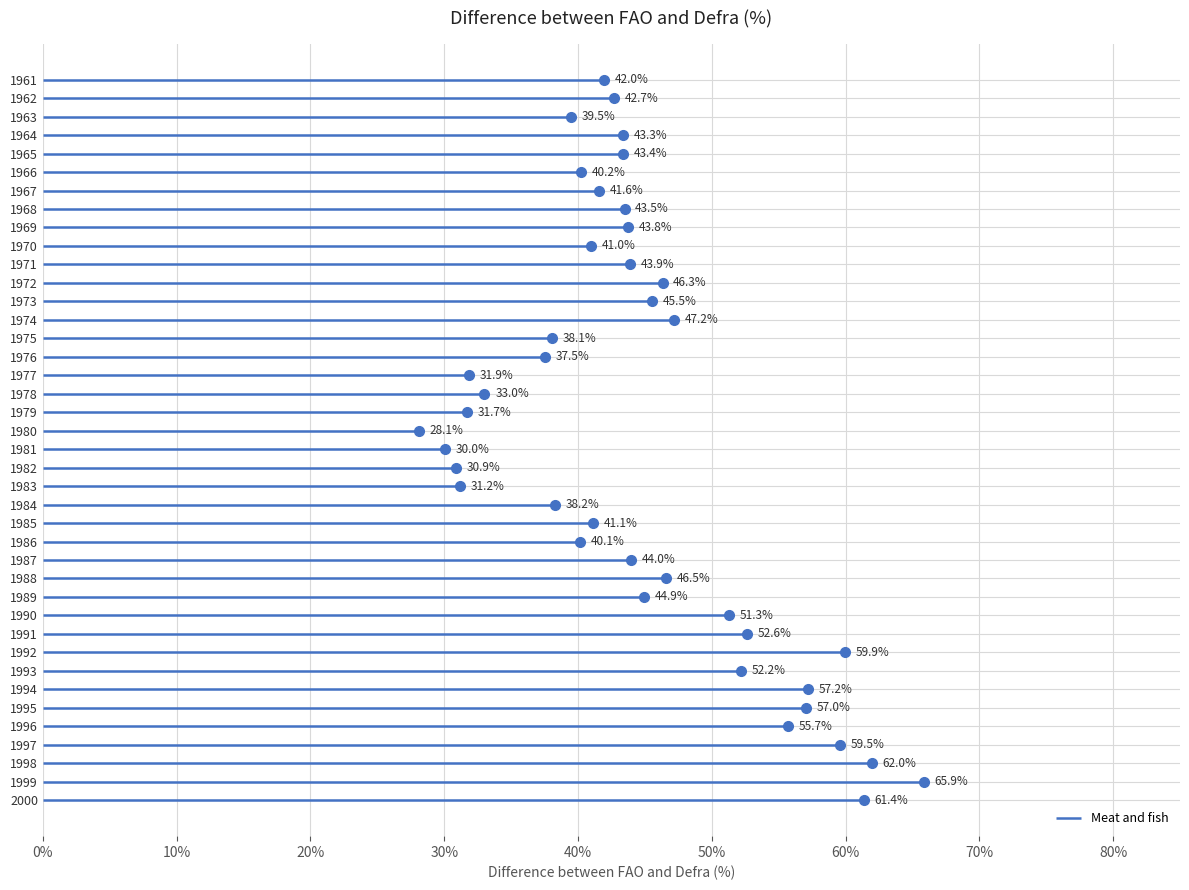

Rank the categories by value from highest to lowest.

1999, 1998, 2000, 1992, 1997, 1994, 1995, 1996, 1991, 1993, 1990, 1974, 1988, 1972, 1973, 1989, 1987, 1971, 1969, 1968, 1965, 1964, 1962, 1961, 1967, 1985, 1970, 1966, 1986, 1963, 1984, 1975, 1976, 1978, 1977, 1979, 1983, 1982, 1981, 1980